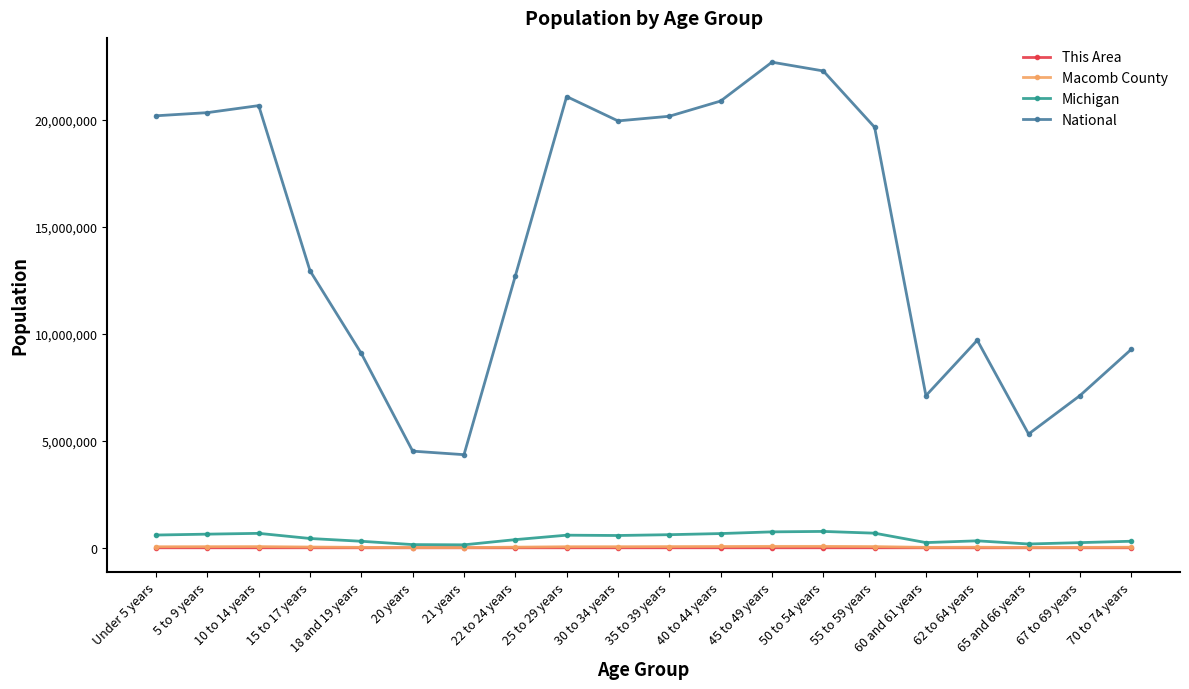

What is the maximum value for Michigan?

765452